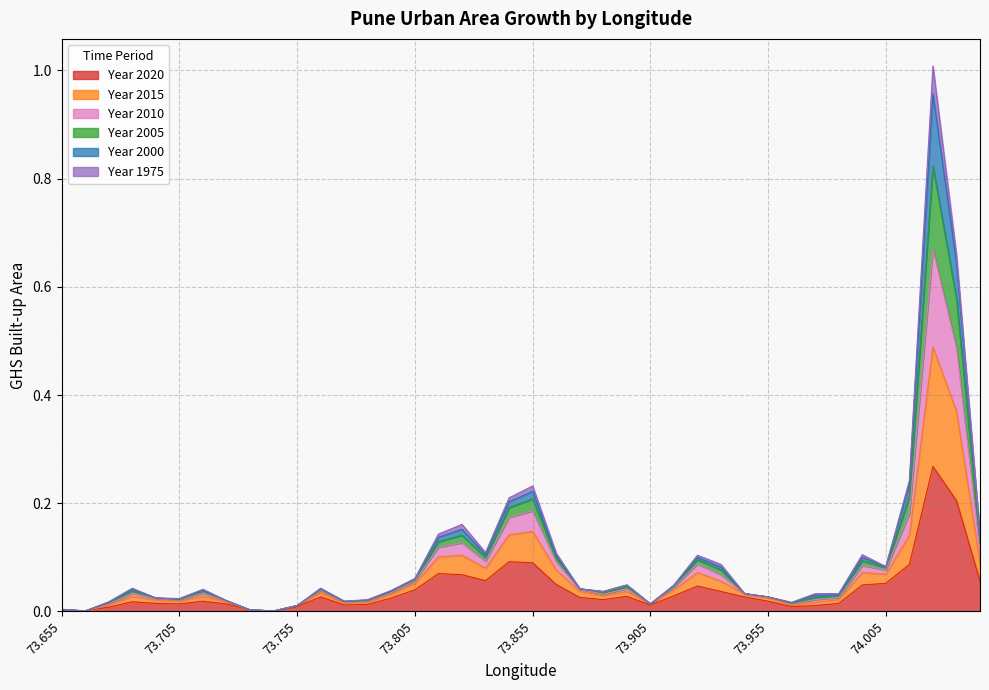

Is the value of ghsarea_pune_2005 at 73.885 greater than the value of ghsarea_pune_2010 at 73.735?

Yes